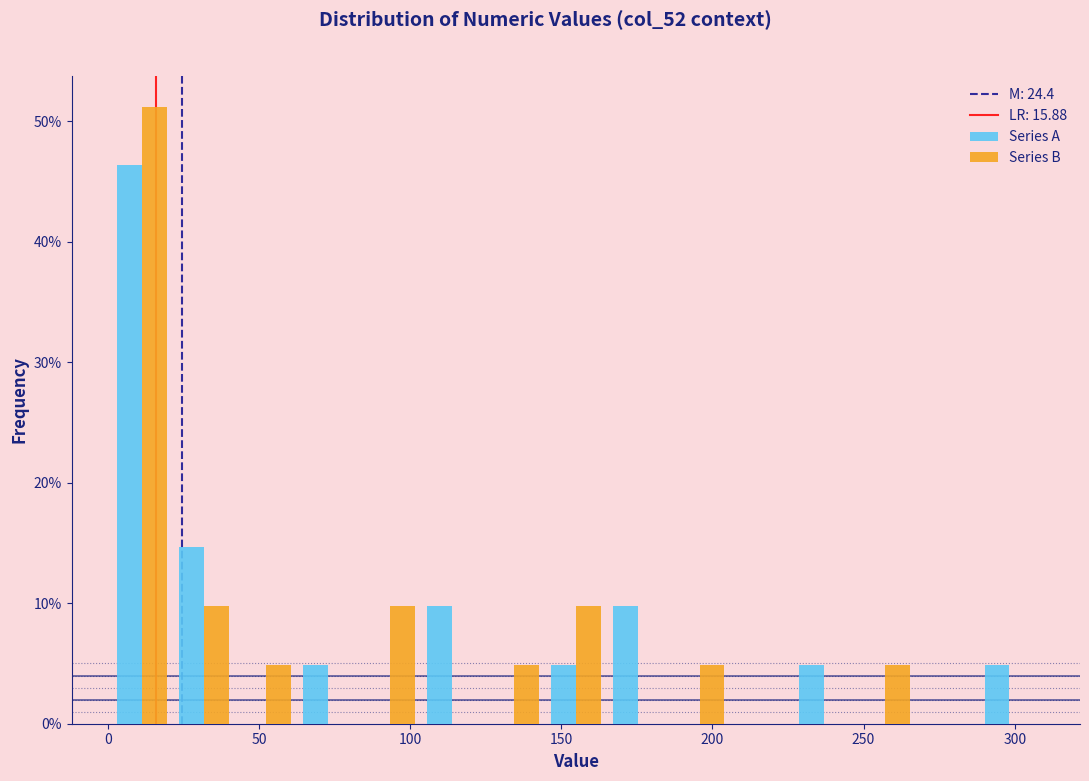

What is the height of the Series A bar covering 225 to 245 on the x-axis? Neither the bar edges nor the heights are printed on the chart, so give them approximately, as read against the axes.

5